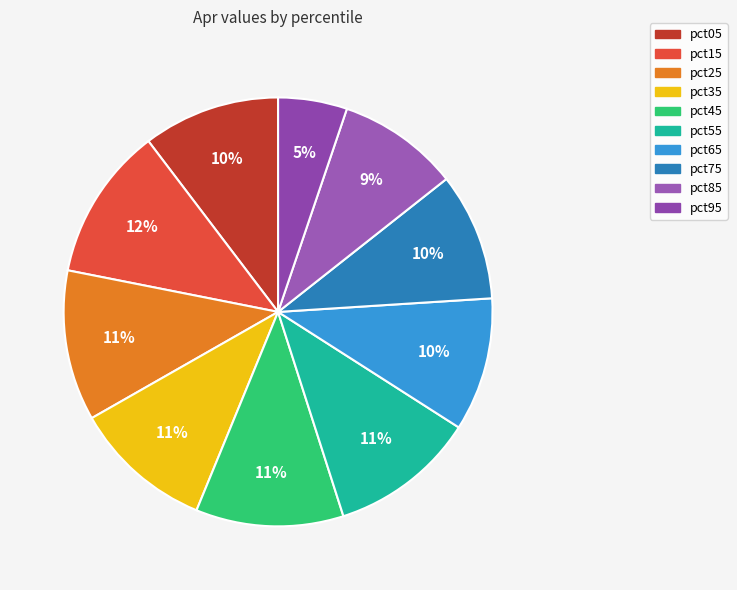

Is the sum of pct85 and pct55 greater than half?

No